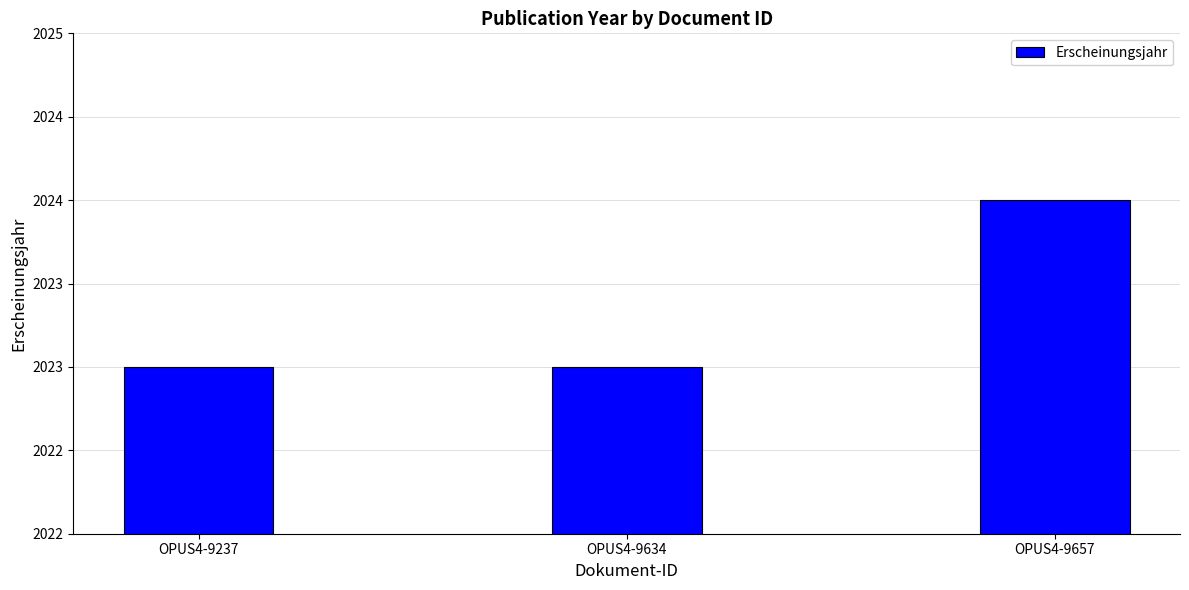

What is the sum of all values?

6070